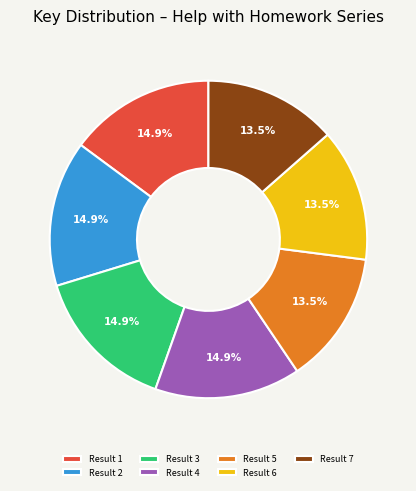

Is there any slice that represents more than half of the pie?

No